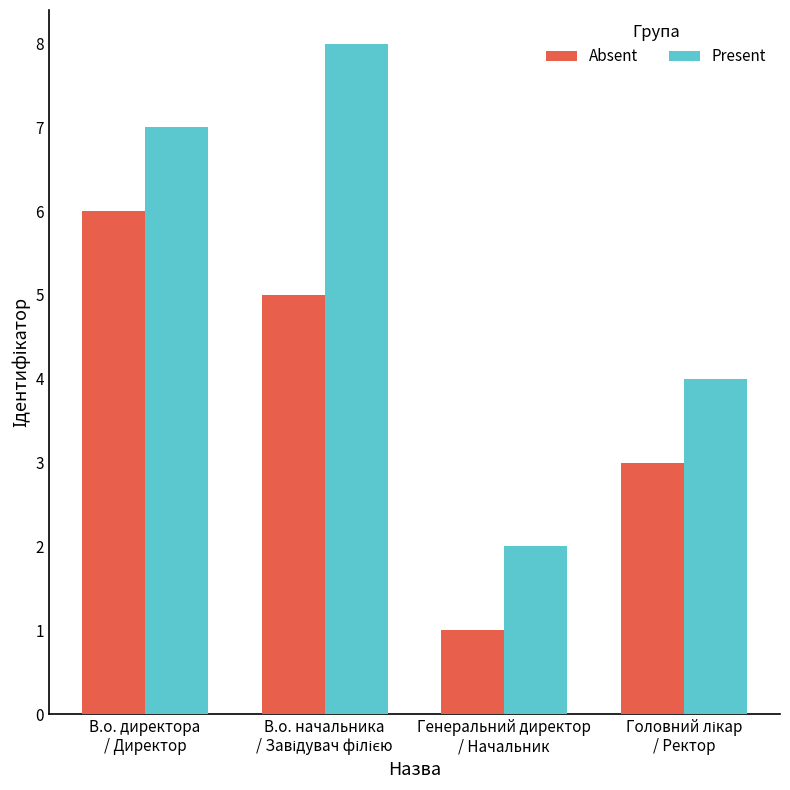

Which series has the widest spread of values?

Present